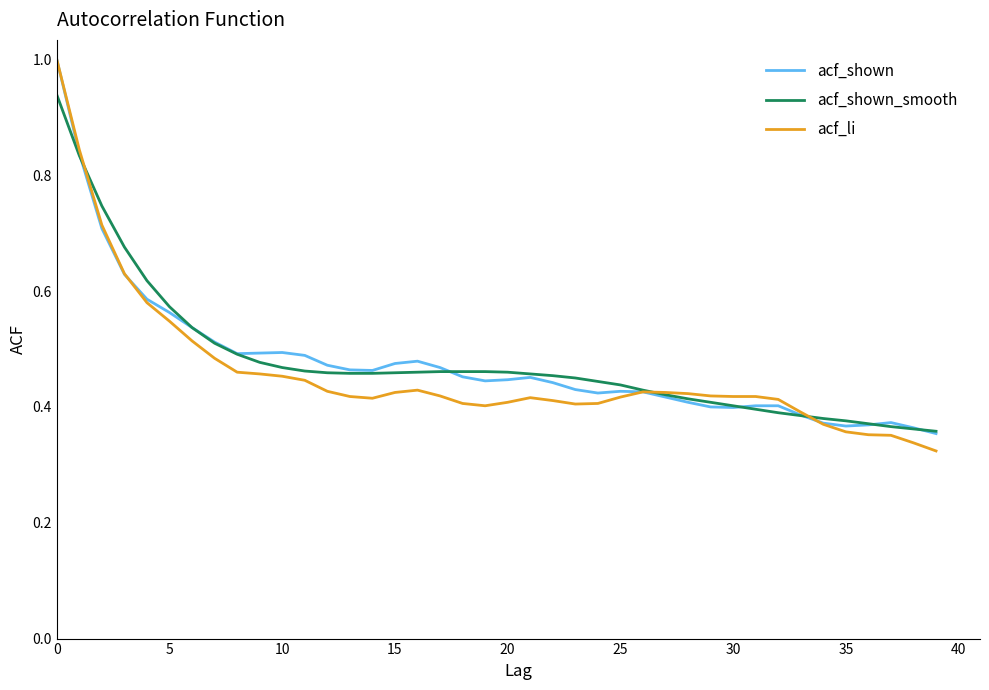

What is the greatest value displayed?

1.0